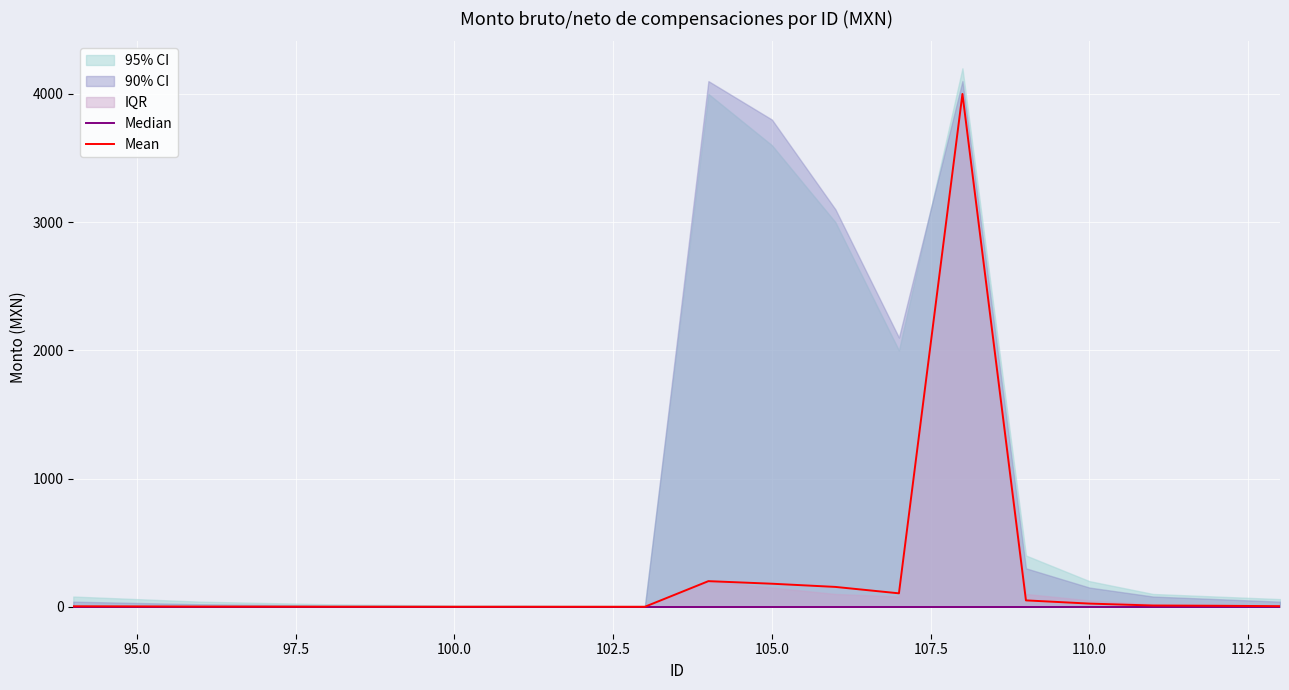

True or false: Mean and Median intersect in this chart.

False